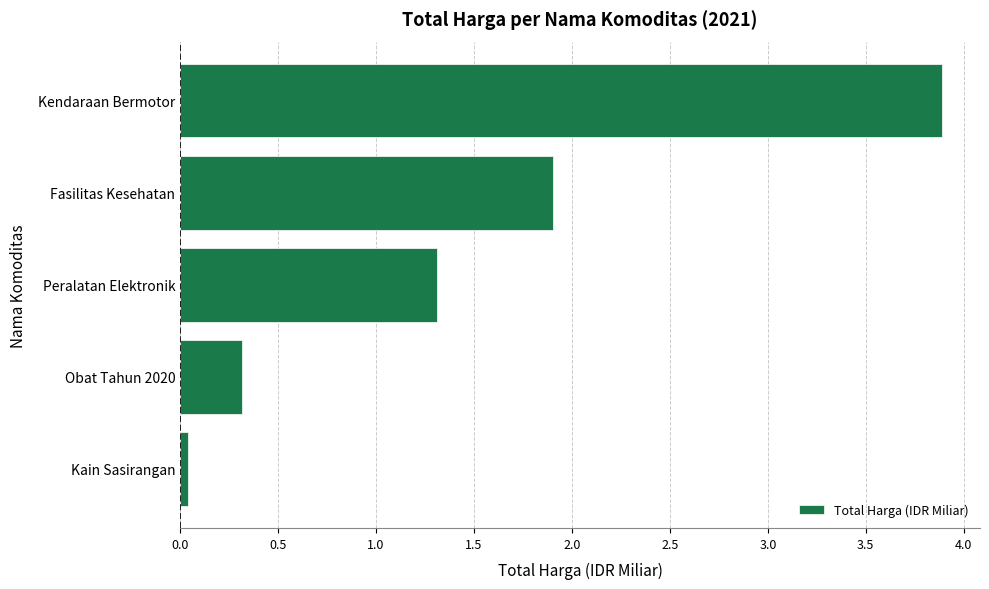

Which category has the highest value across all series?

Kendaraan Bermotor